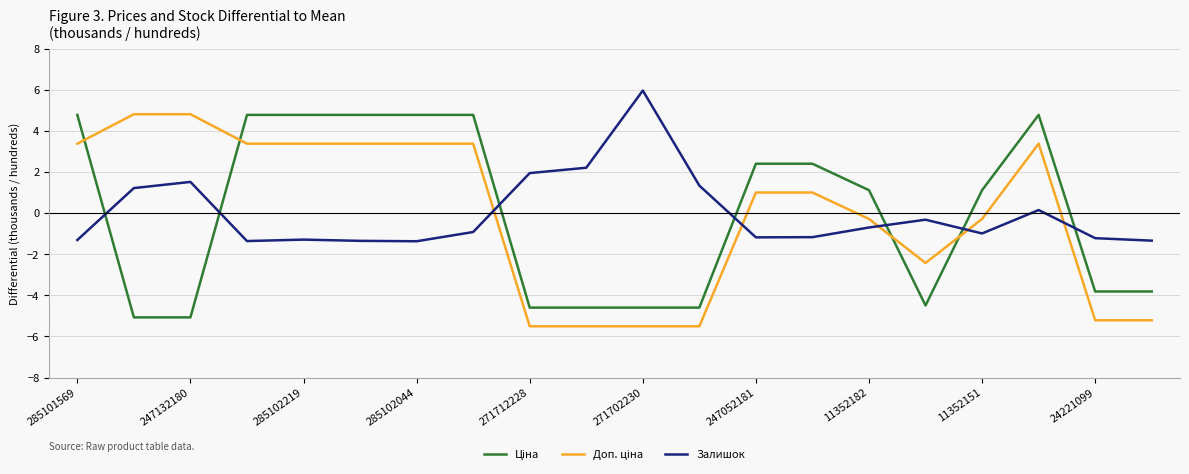

What is the highest value of the Залишок series?

6.0